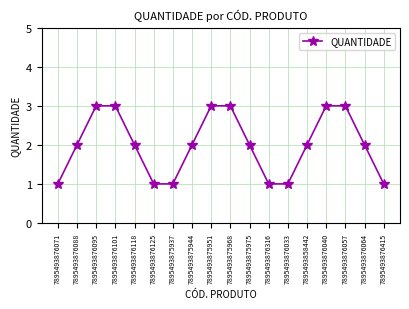

What is the minimum value shown in the chart?

1